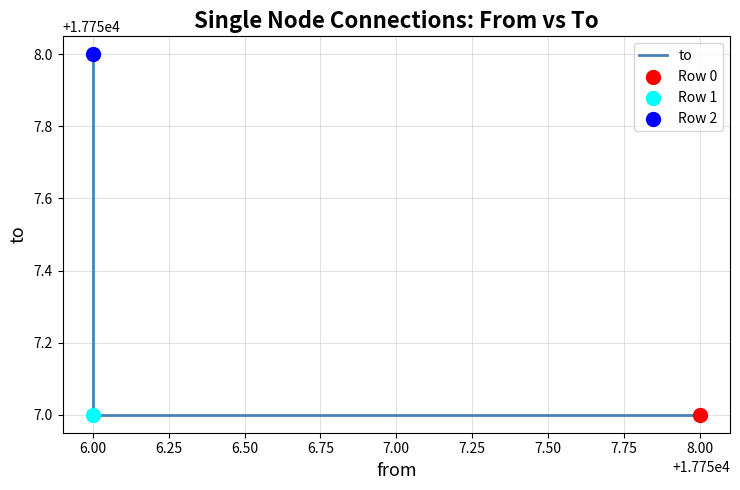

What is the change in value from 8.00 to 6.00?

+1